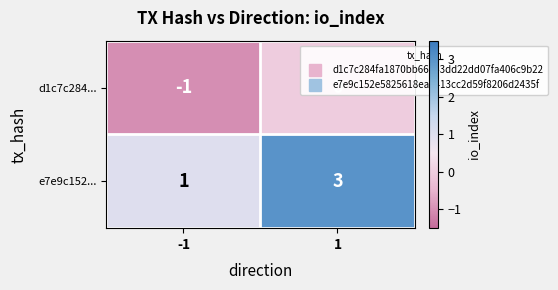

Which series has the largest total across all categories?

e7e9c152...